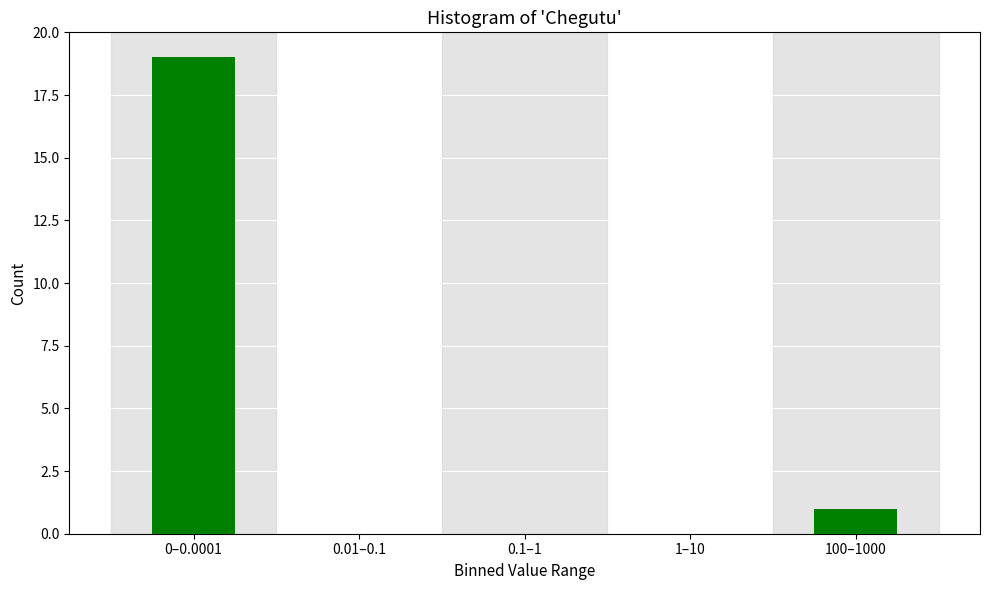

Reading left to right, transcribe all the data shown in this chart.

0–0.0001=19	0.01–0.1=0	0.1–1=0	1–10=0	100–1000=1